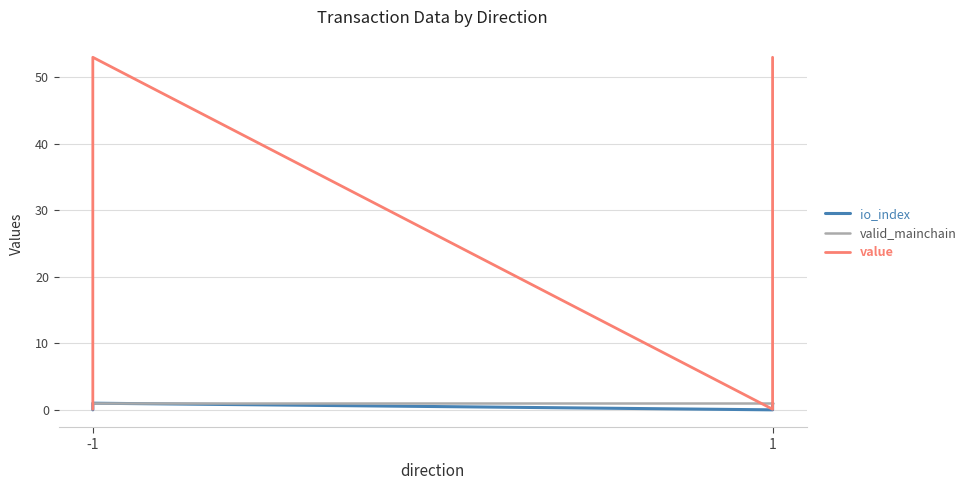

True or false: value has more than 2 points higher than both neighbors.

False